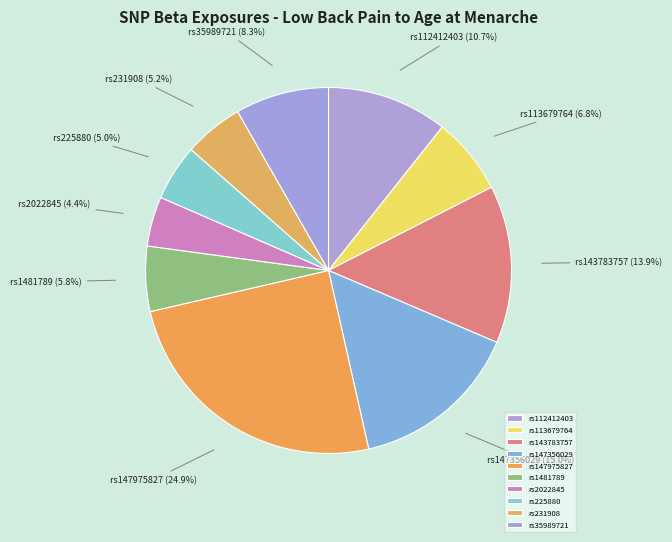

Does rs1481789 represent more than half of the total?

No